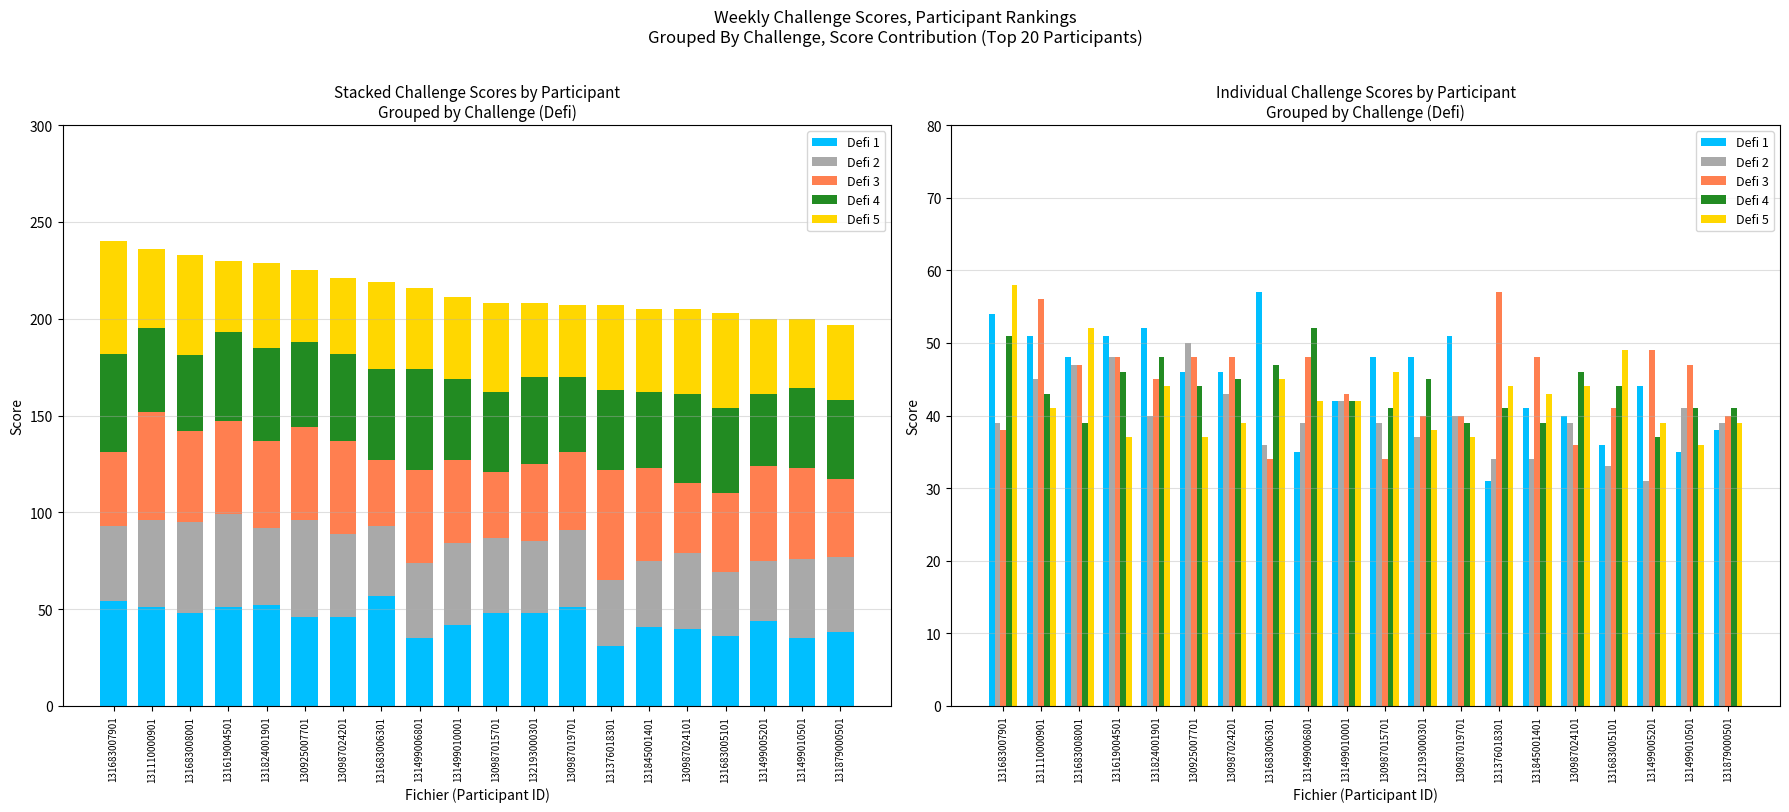

What is the difference between the highest and lowest values at 131824001901?

12